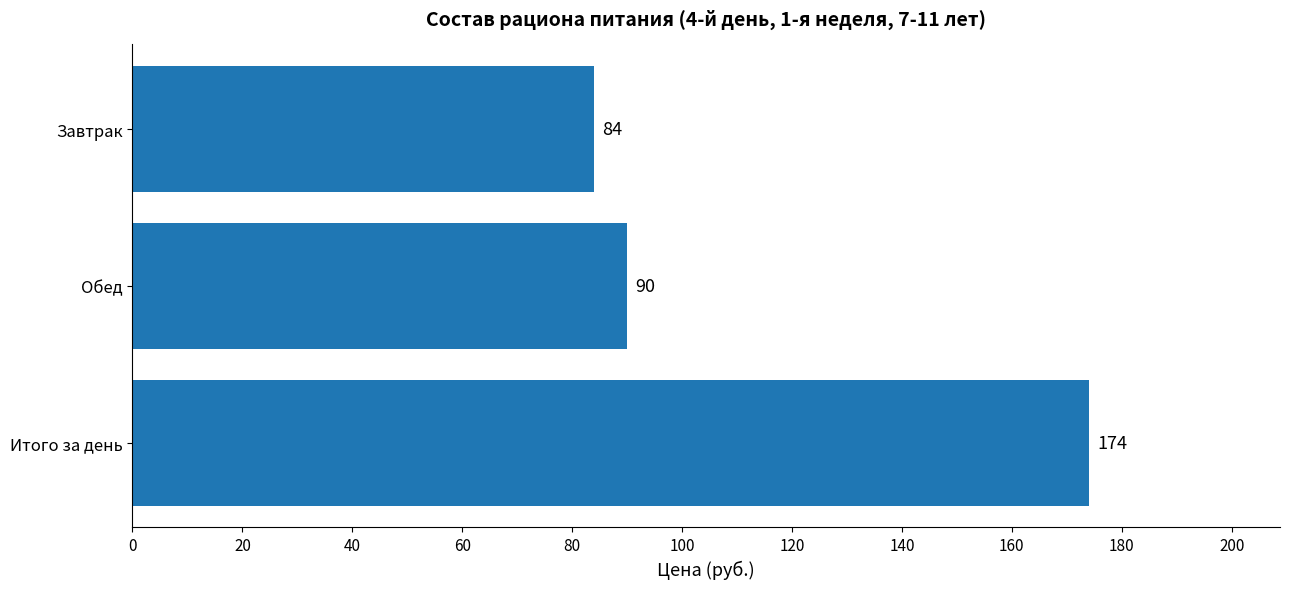

Read the value at Обед, to the nearest 5.

90